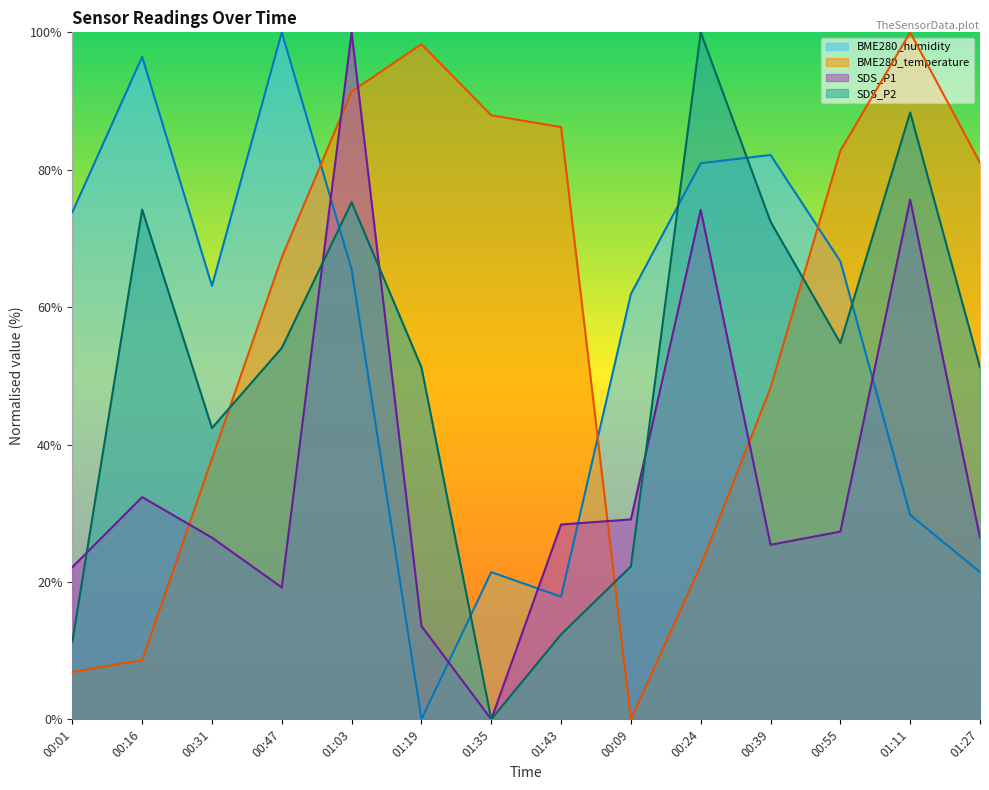

True or false: SDS_P2 has a value of 18.2 at 01:27.

False